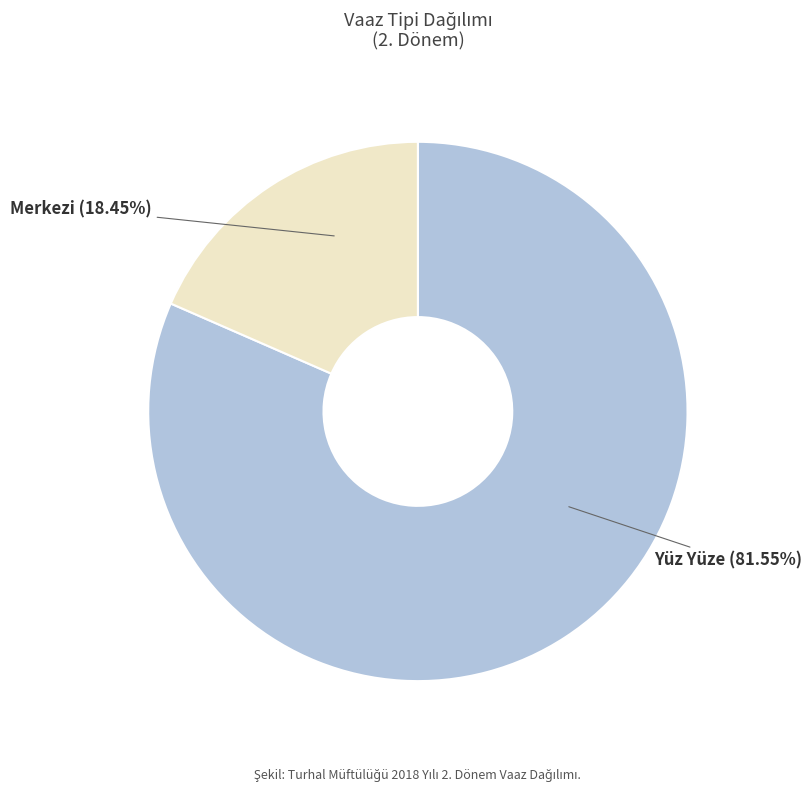

Does any single category account for the majority?

Yes